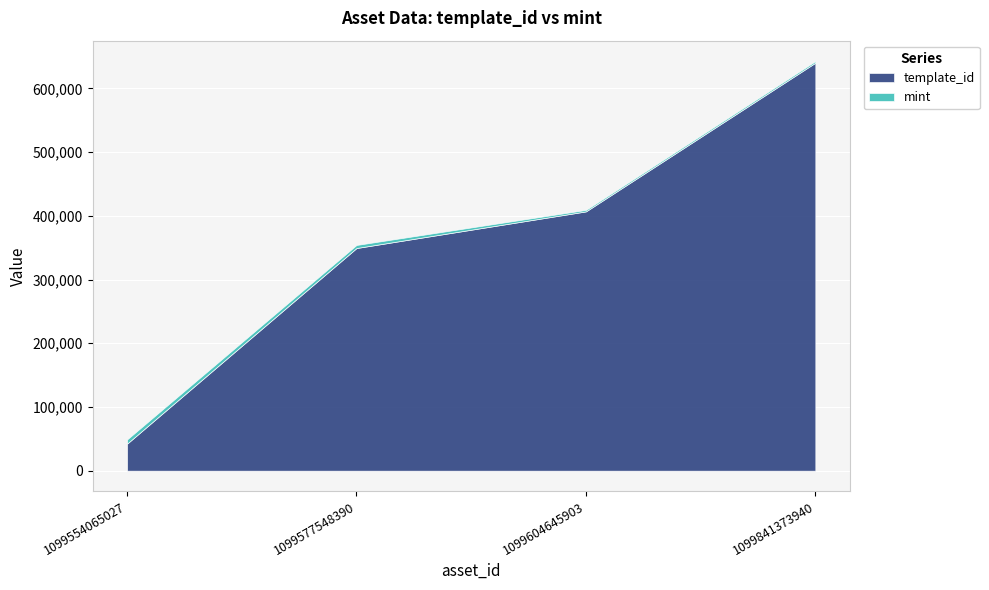

Rank the series by their average value, from highest to lowest.

template_id, mint